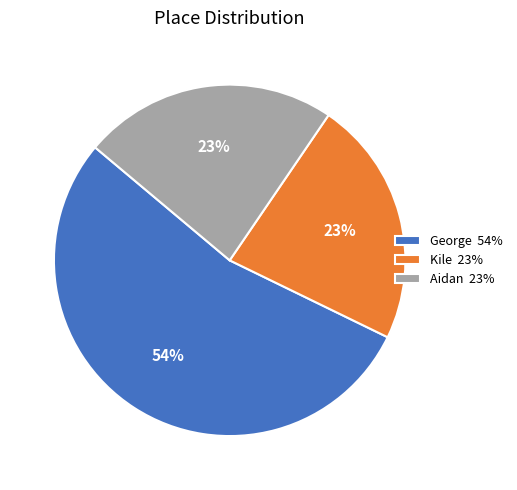

Does George represent more than half of the total?

Yes